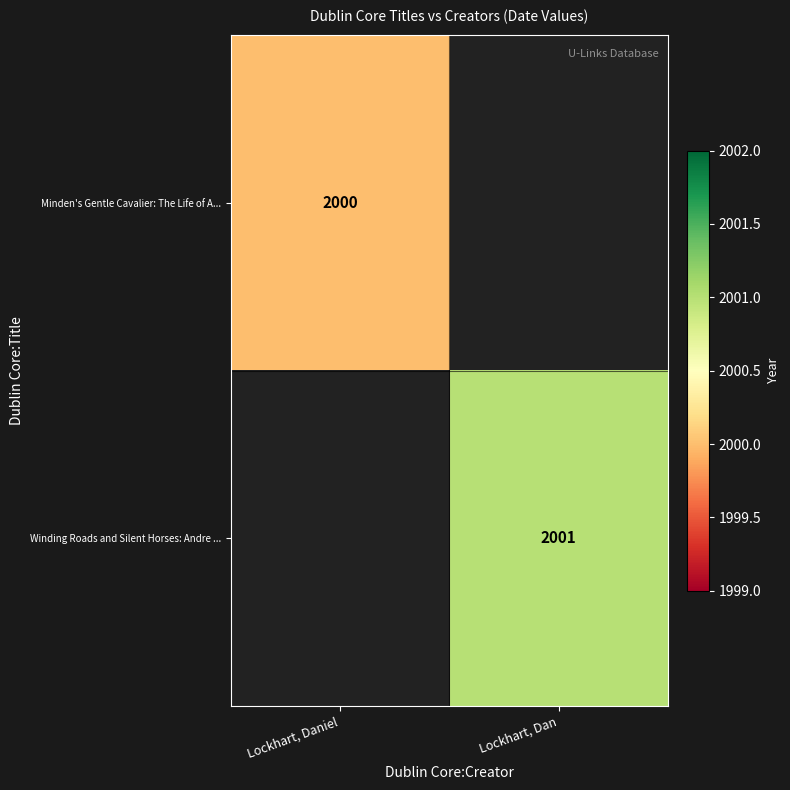

At how many categories does at least one series exceed 2000?

1